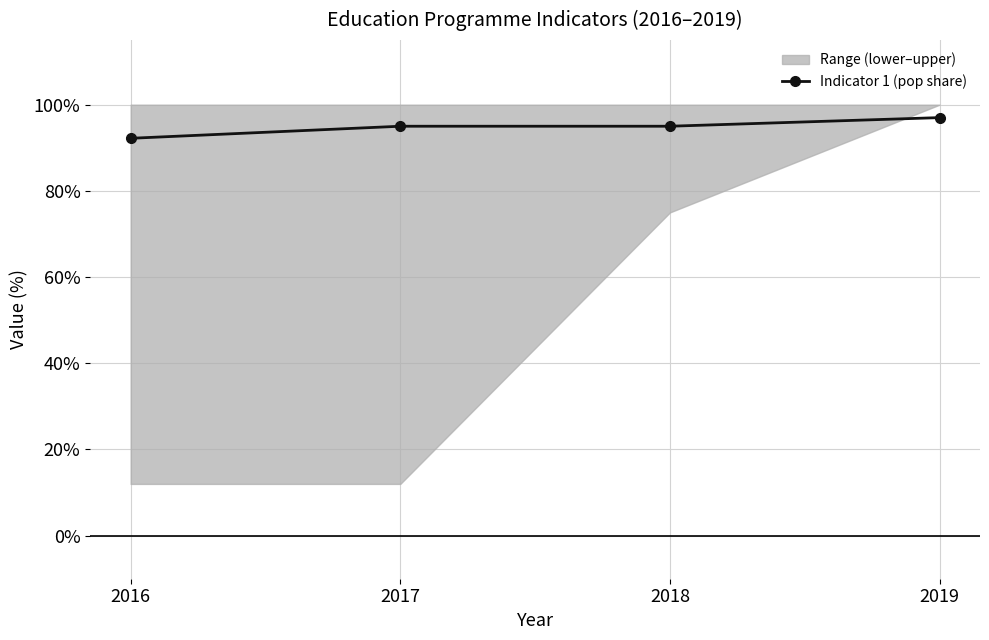

What is the value of the 4th point from the left?

97.0